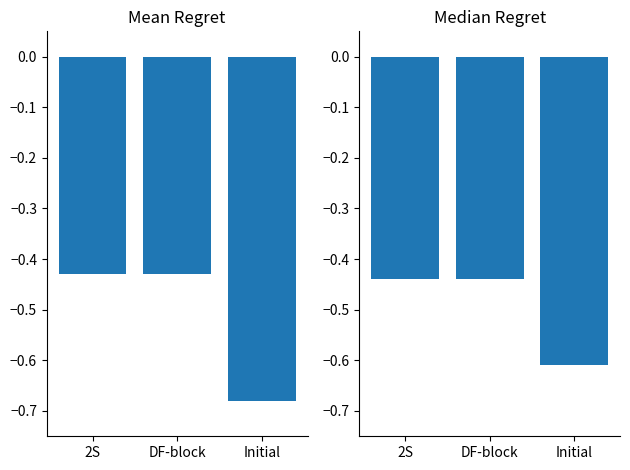

Does the chart contain stacked bars?

No